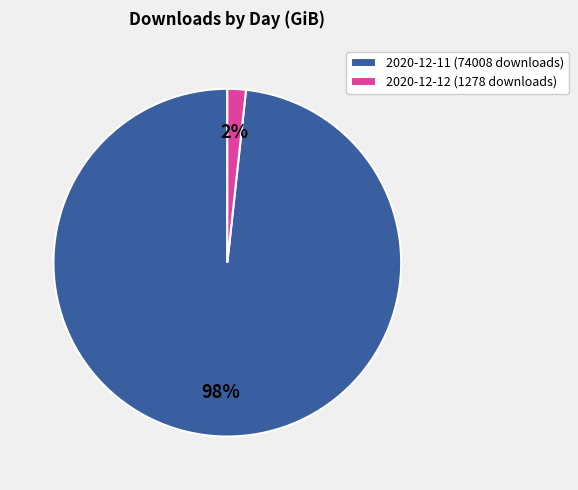

To the nearest percent, what percentage of the pie is 2020-12-12 (1278 downloads)?

2%